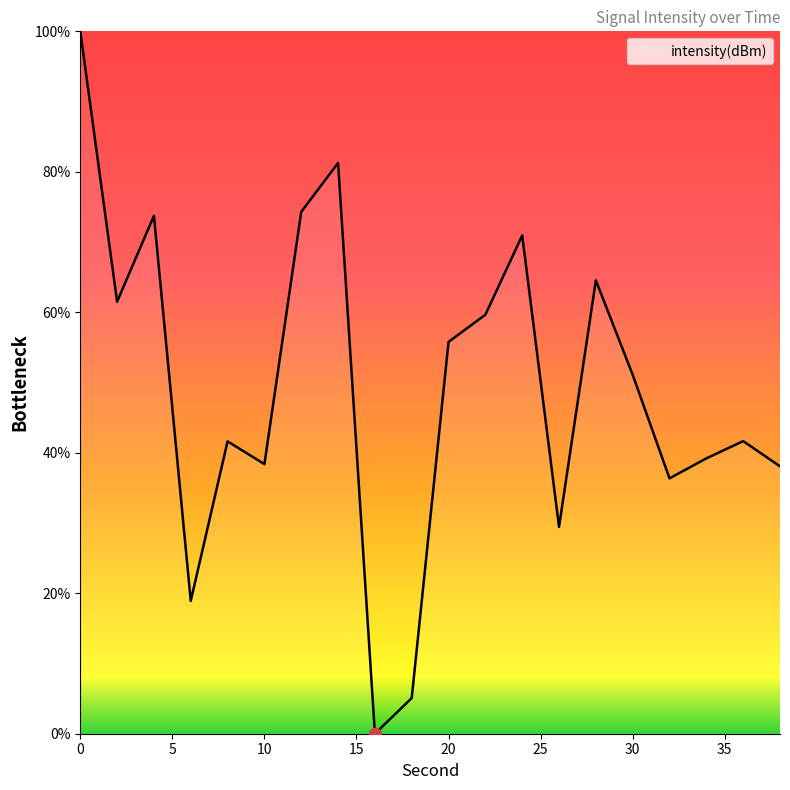

What is the maximum value shown in the chart?

100.0